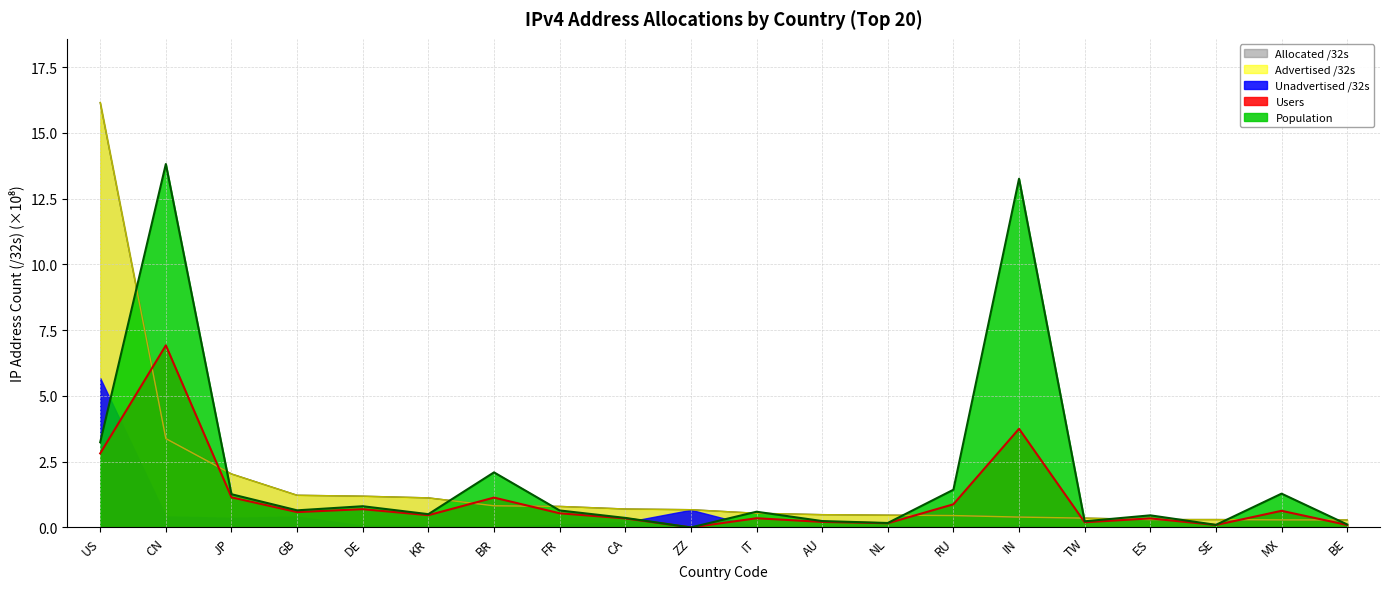

The value of Advertised /32s at FR is 1.1. True or false?

False